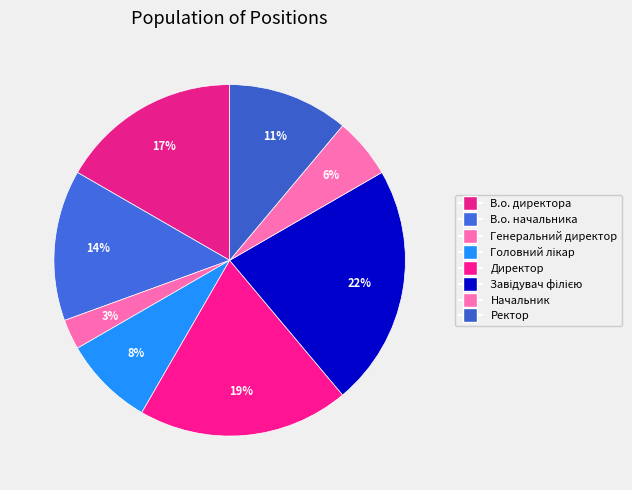

Count the number of slices in the pie.

8